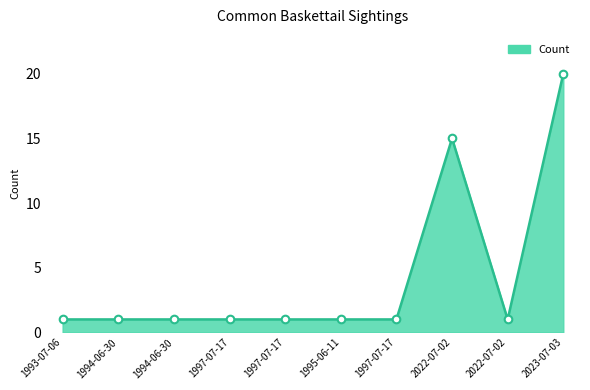

Is the value of Count_points at 1994-06-30 greater than the value of Count_line at 2022-07-02?

No